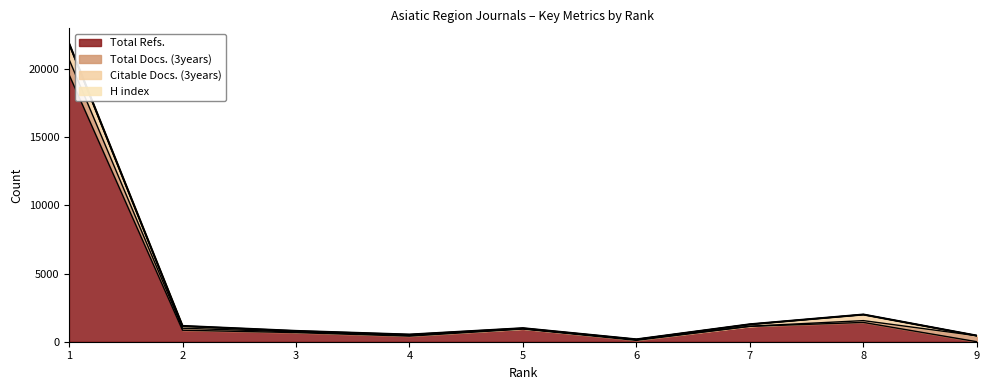

Where is the first local minimum for Total Refs.?

4